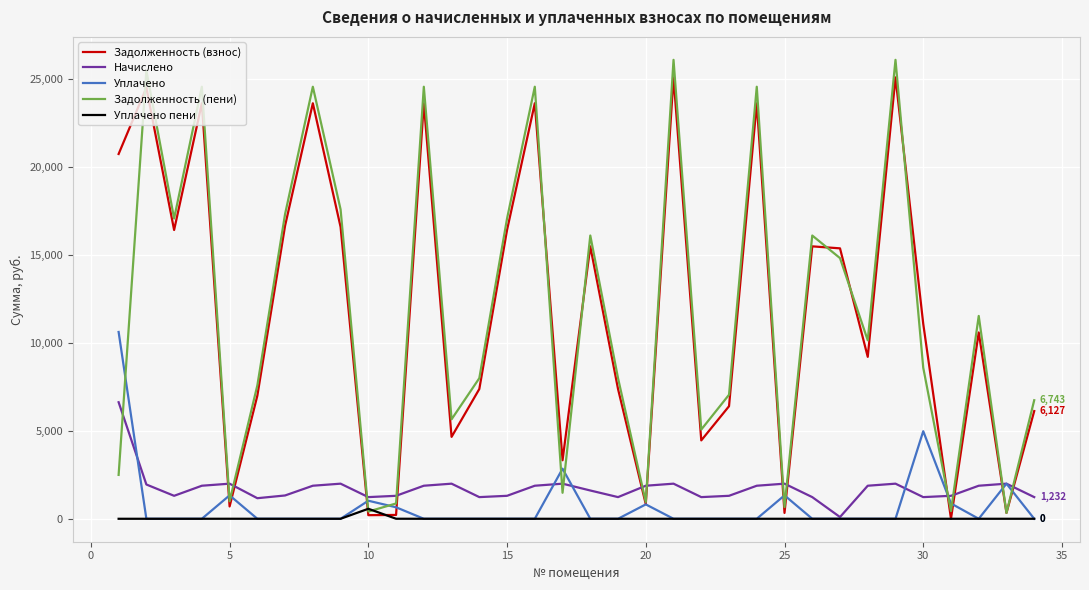

What is the maximum value shown in the chart?

26105.8